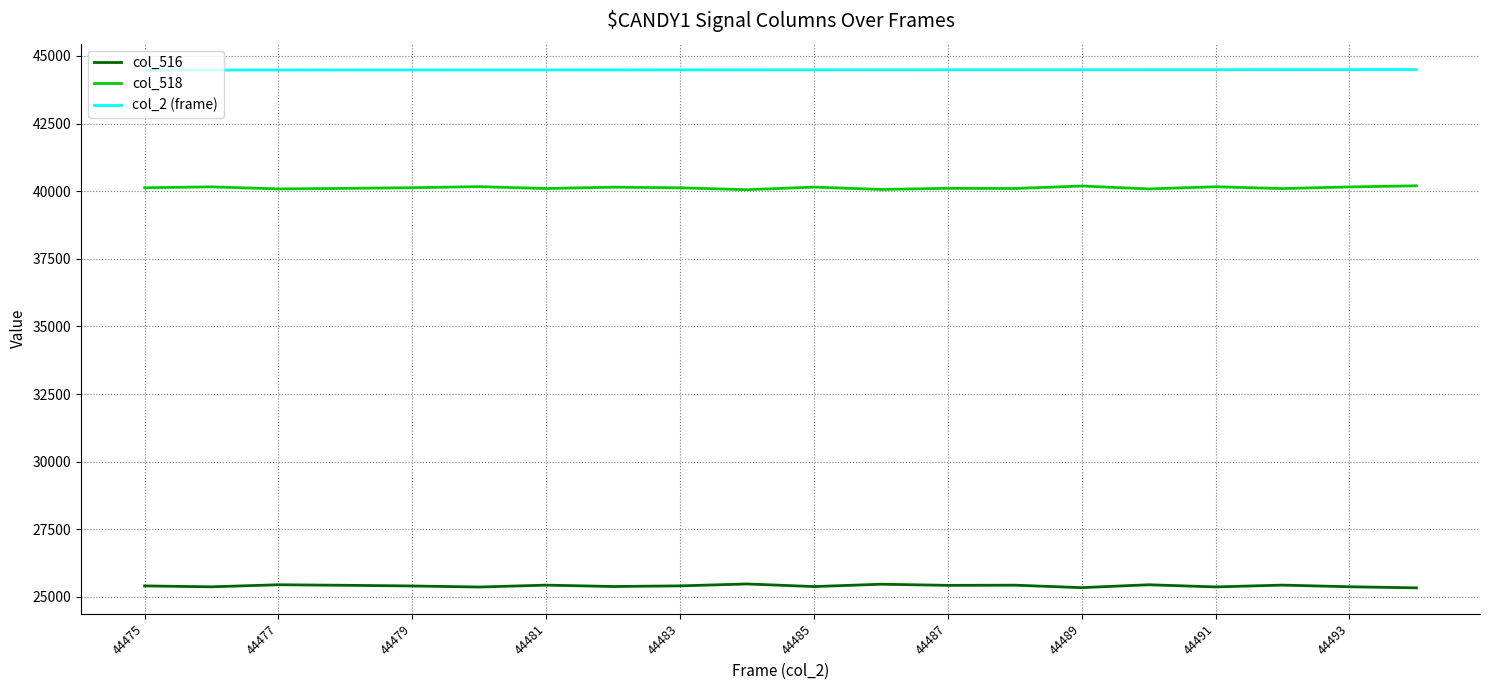

What is the maximum value for col_2 (frame)?

44494